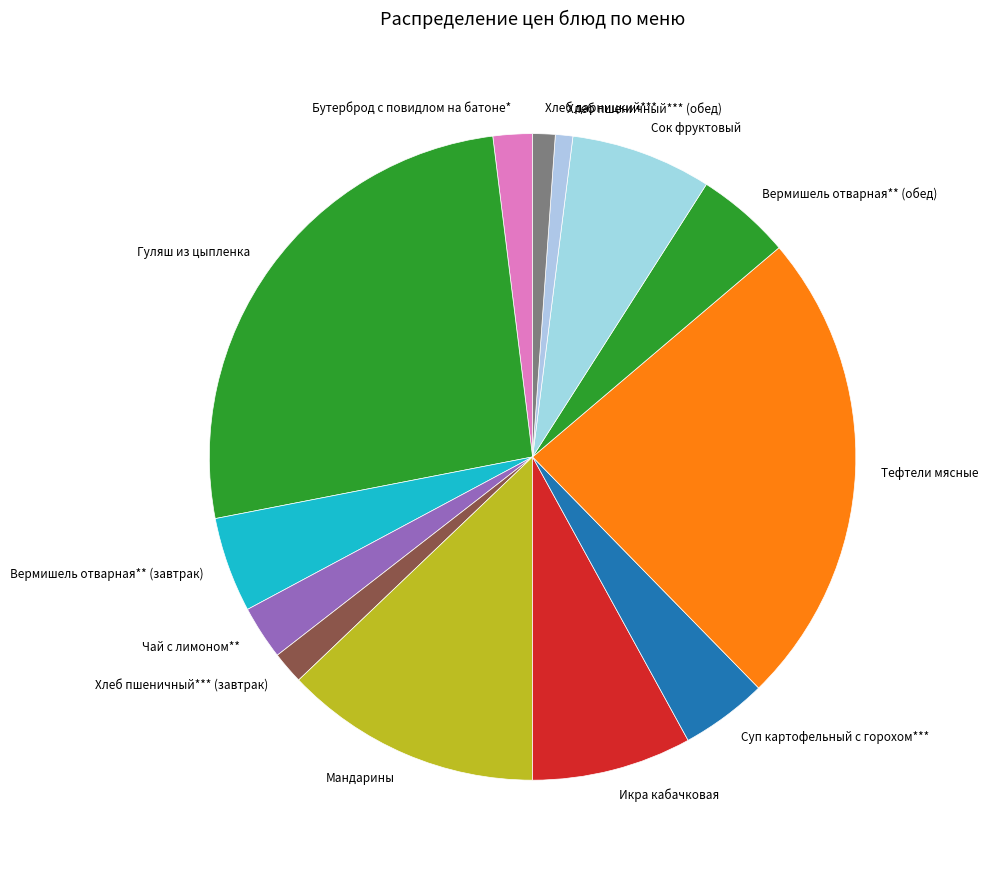

Which category has the biggest portion of the pie?

Гуляш из цыпленка